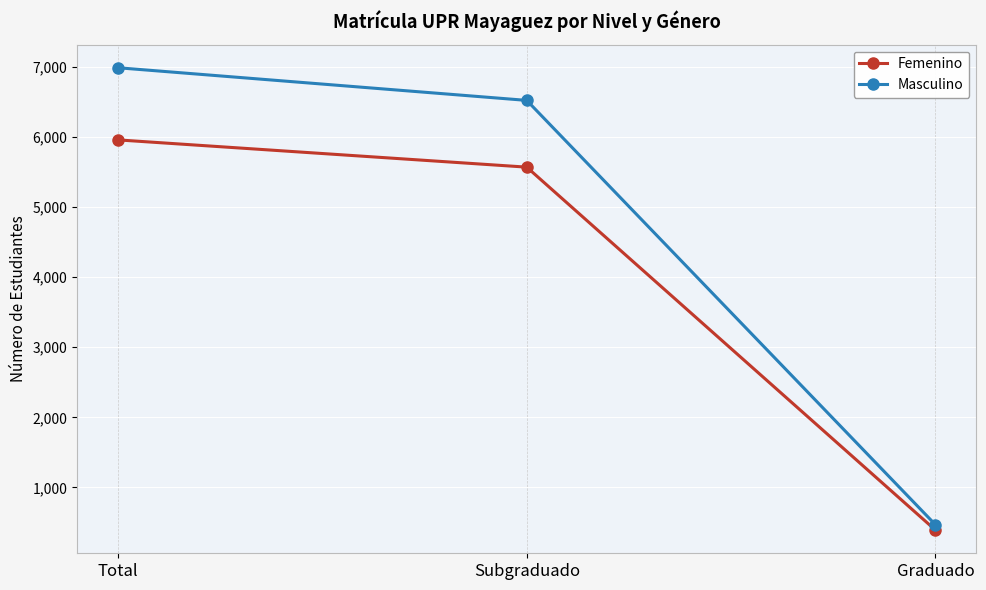

What is the spread (max minus min) of values at Graduado?

77